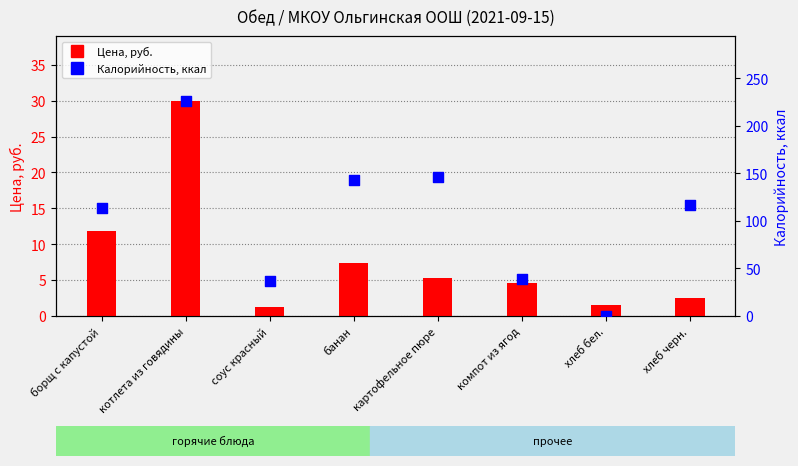

At how many categories does at least one series exceed 211?

1